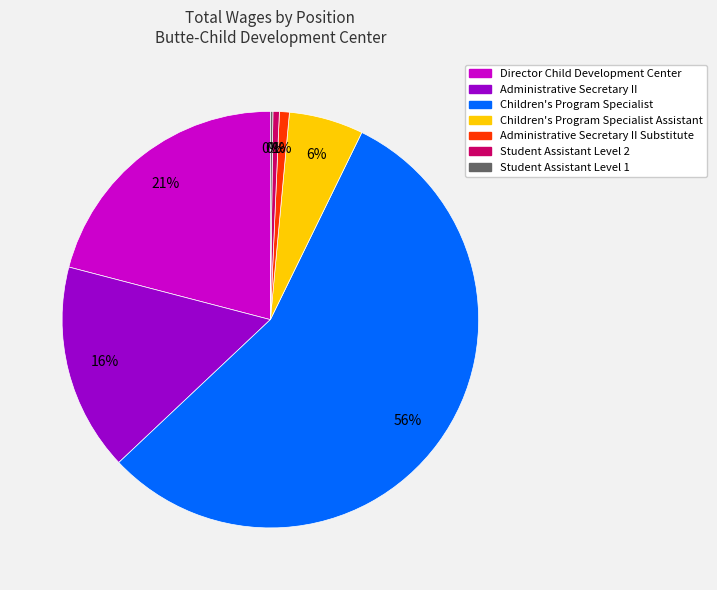

Is there any slice that represents more than half of the pie?

Yes